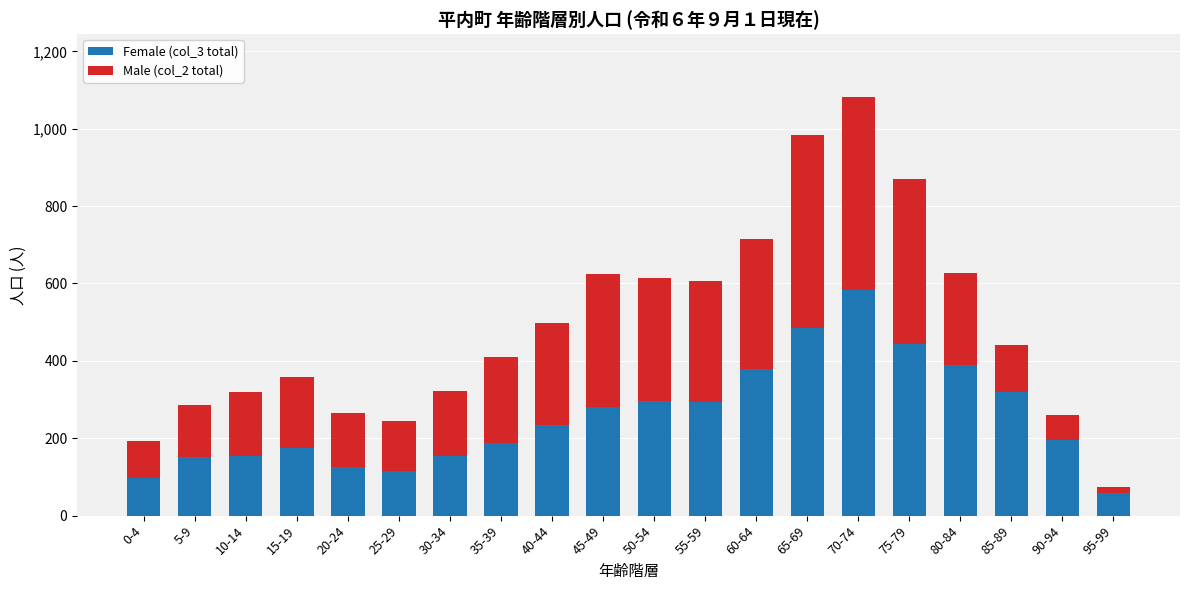

Which category has the lowest value in the Female (col_3 total) series?

95-99